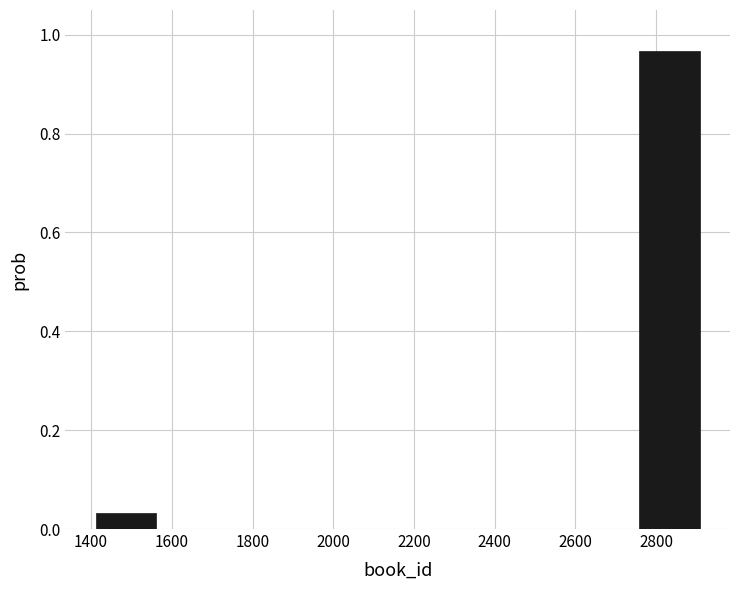

Which range on the x-axis has the tallest bar?

2760 to 2900